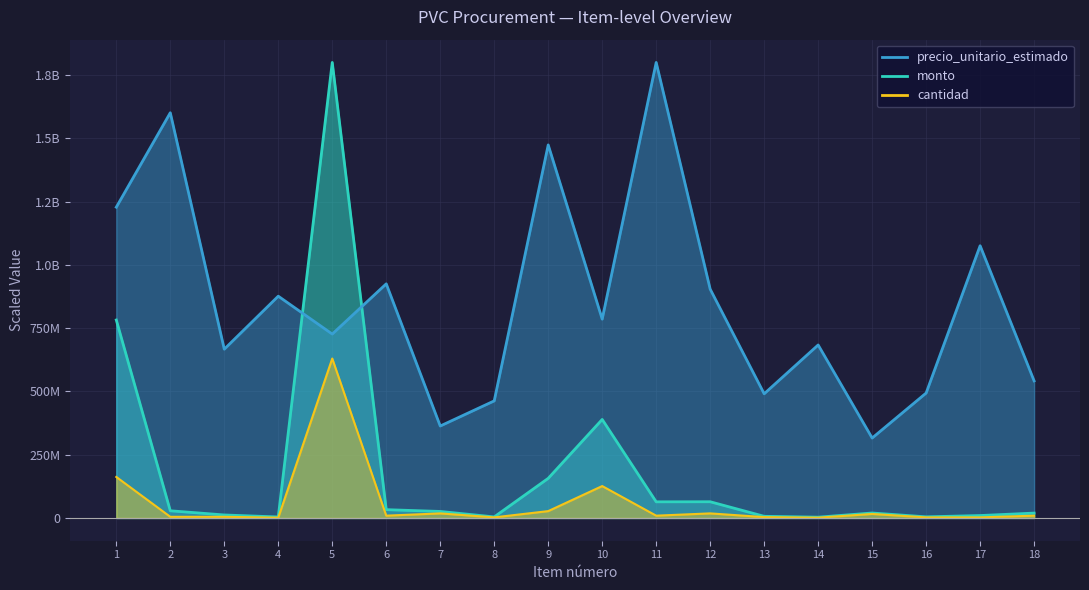

True or false: cantidad and precio_unitario_estimado intersect in this chart.

False